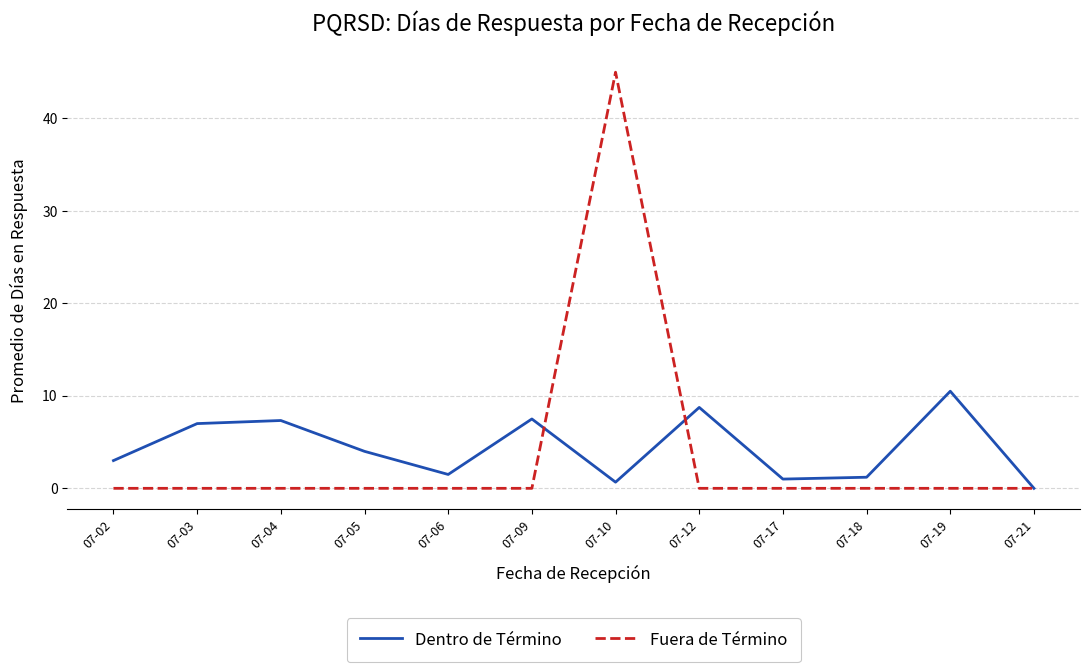

What is the sum of all Dentro de Término values?

52.5